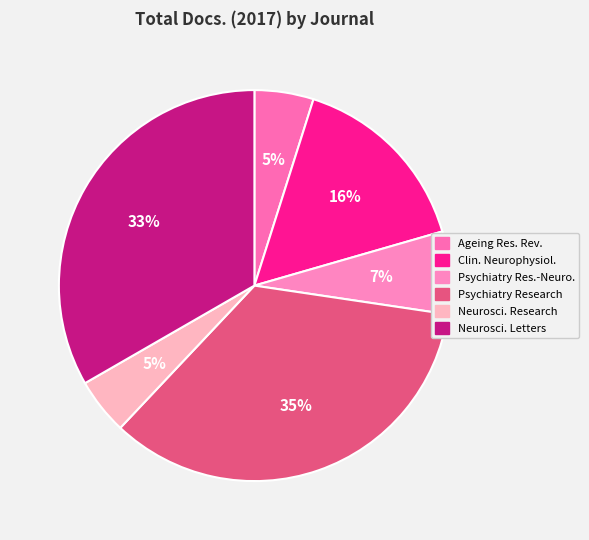

What percentage is the Psychiatry Research slice, to the nearest percent?

35%